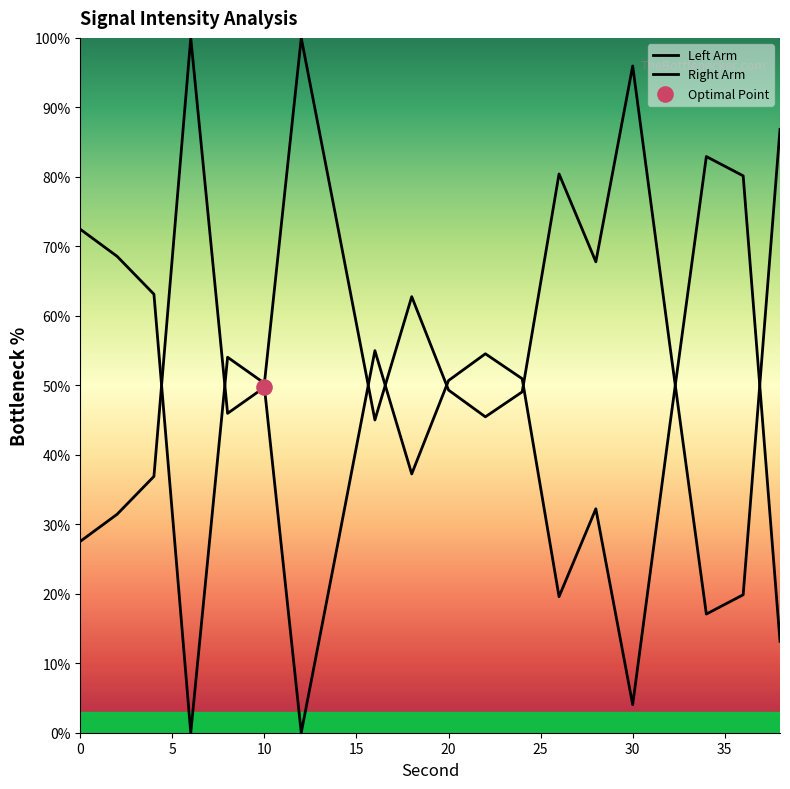

What is the ratio of the value at 22 to the value at 16?

1.0